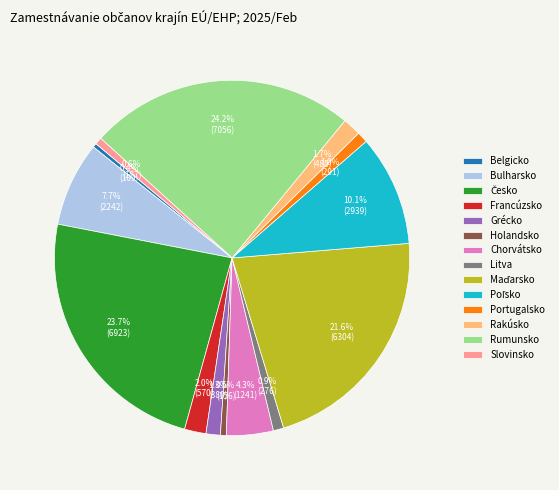

Approximately how many times larger is the value at Francúzsko compared to Bulharsko?

0.3